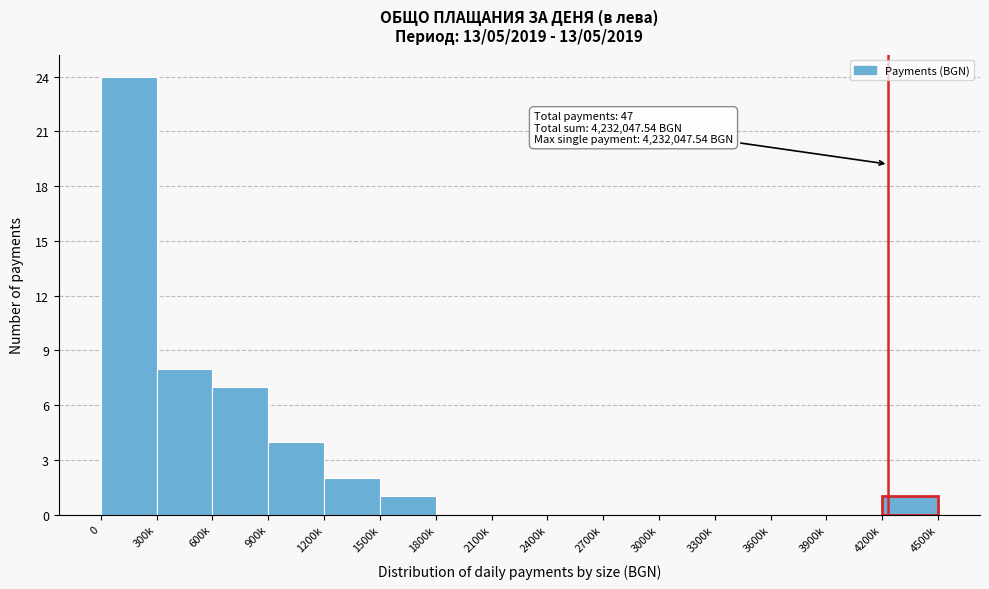

Reading left to right, extract all data points from this chart.

0=24	300k=8	600k=7	900k=4	1200k=2	1500k=1	1800k=0	2100k=0	2400k=0	2700k=0	3000k=0	3300k=0	3600k=0	3900k=0	4200k=1